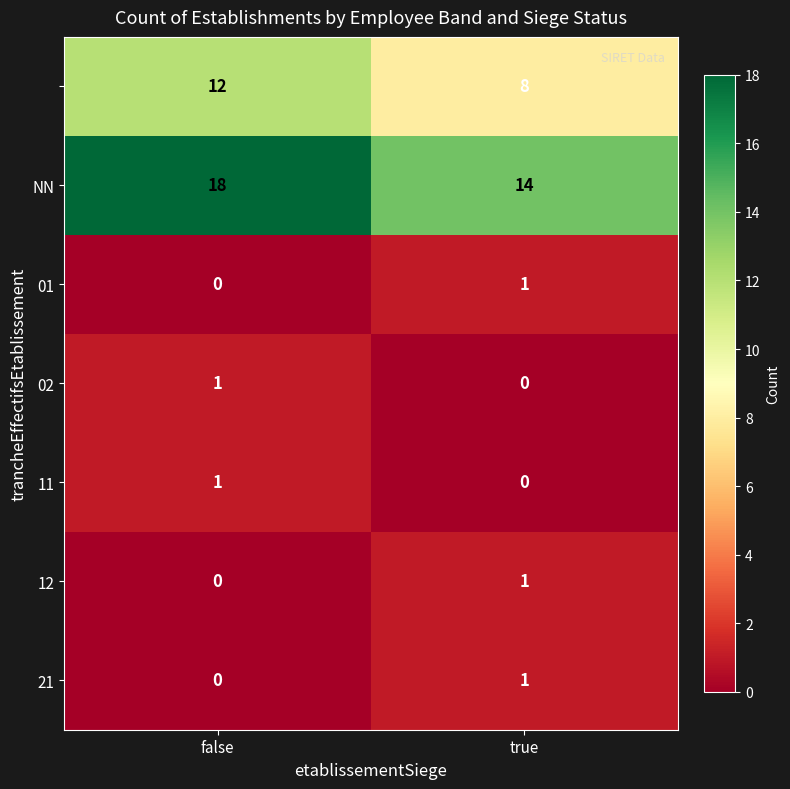

At which category is the sum across all series the highest?

false